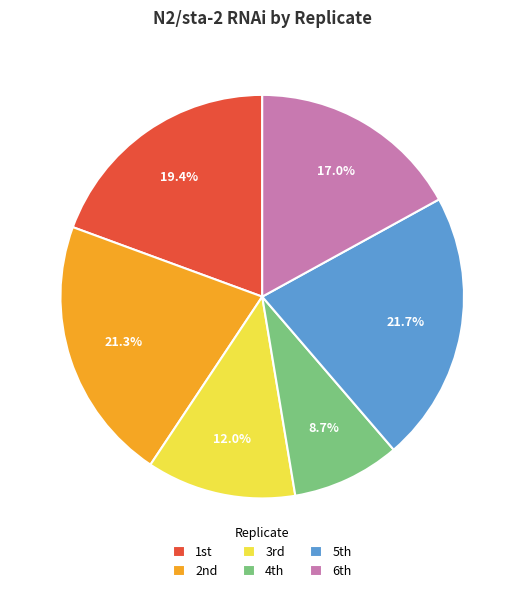

What is the smallest slice in the pie chart?

4th